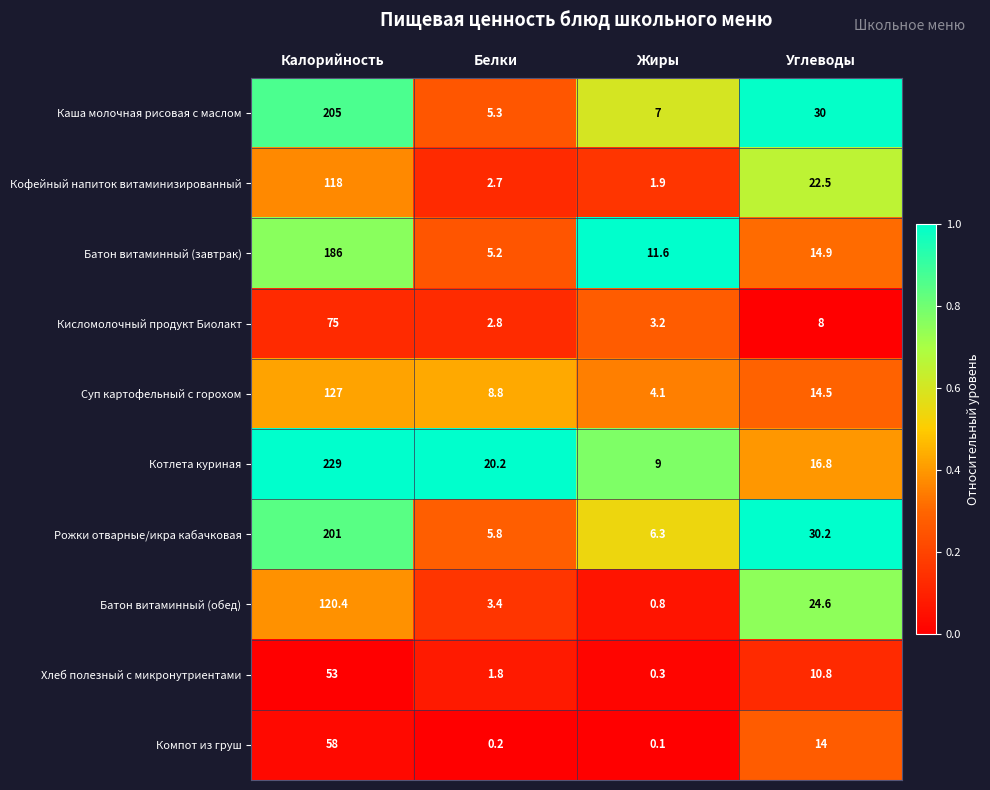

What is the average value of the Батон витаминный (завтрак) series?

54.4